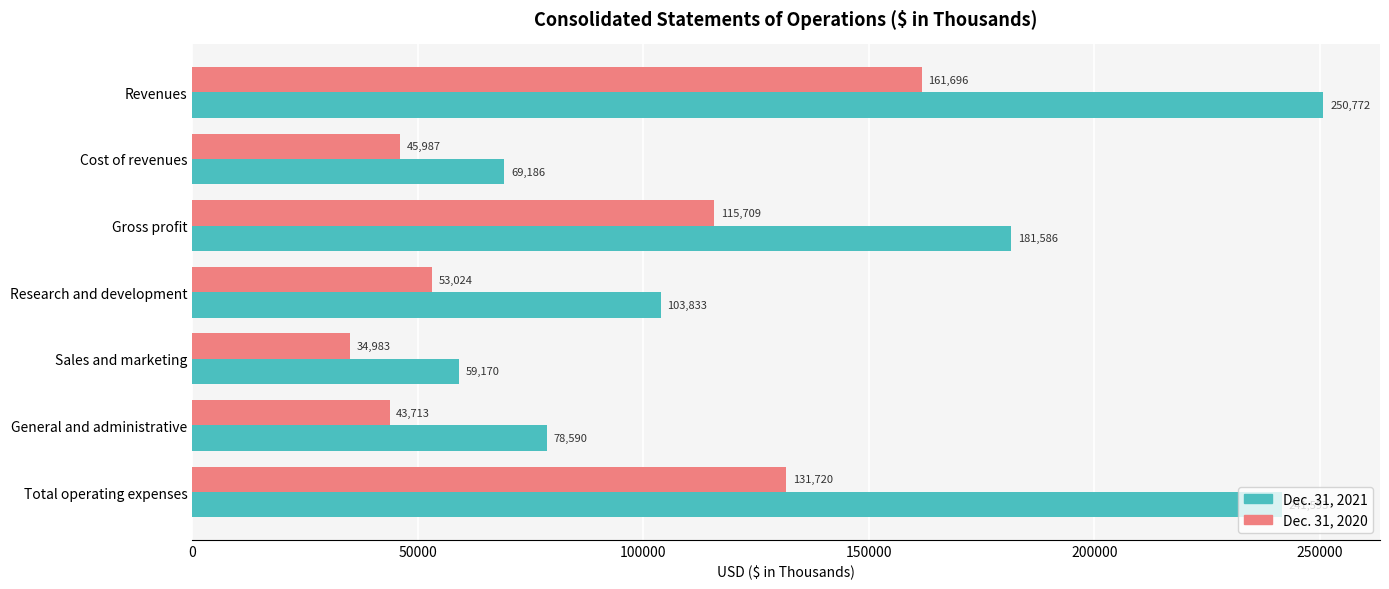

How many distinct data groups are displayed?

2